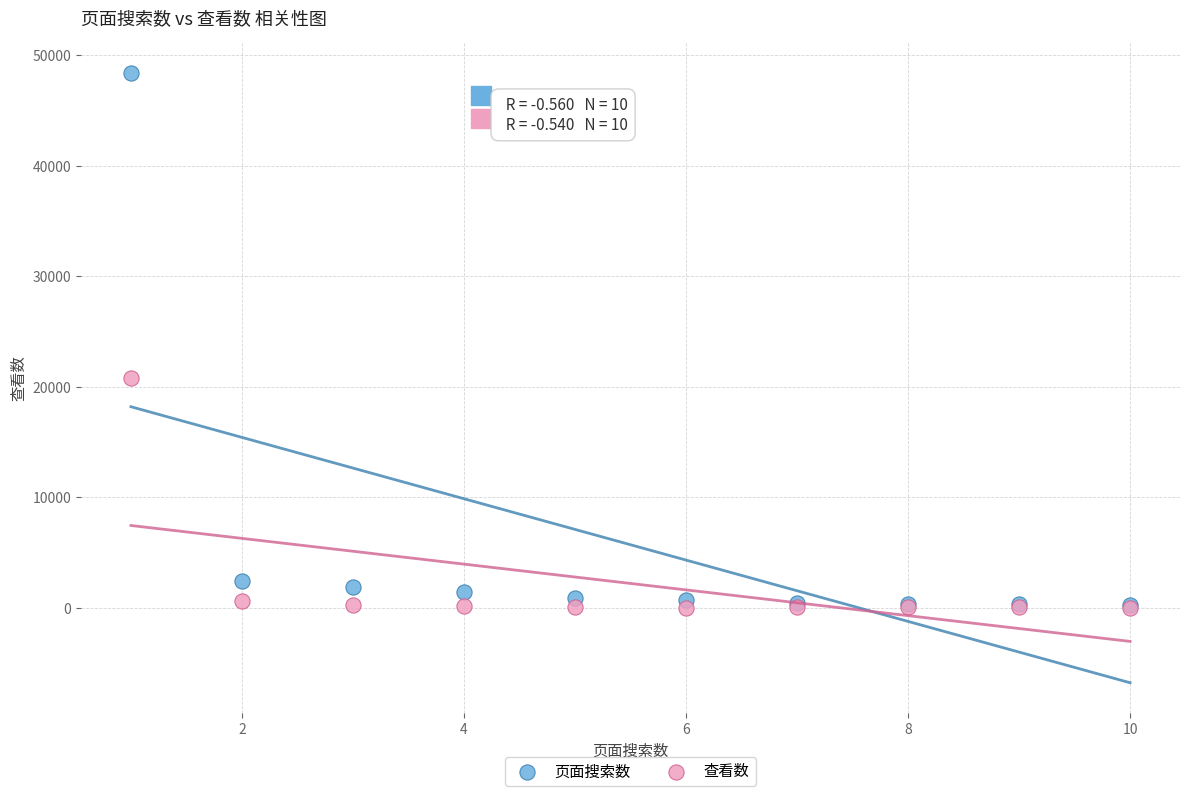

In the 页面搜索数 series, what Y value is closest to 24313?

2447